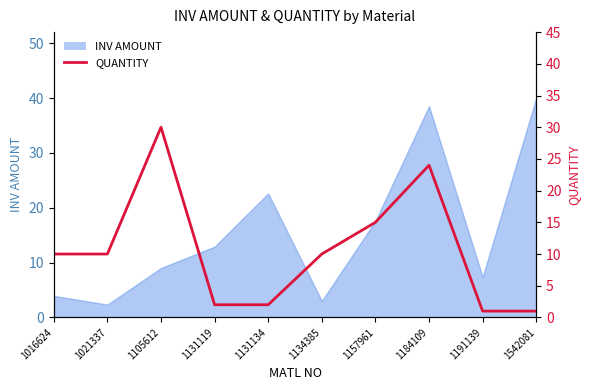

What is the value of the 7th point from the left?

15